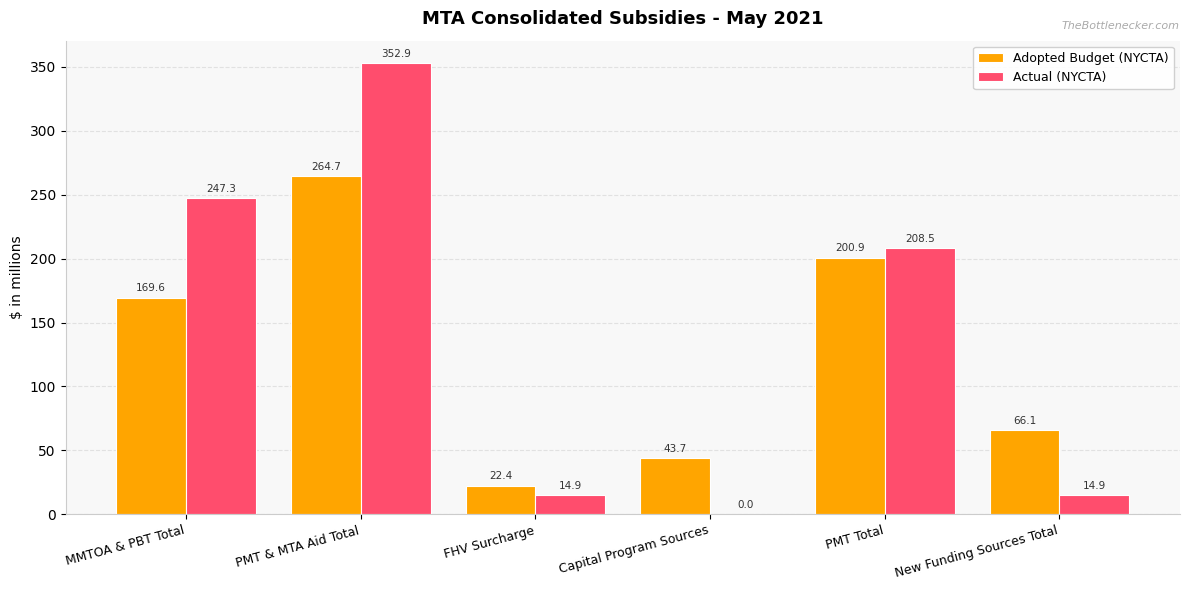

How many categories are shown in the chart?

6